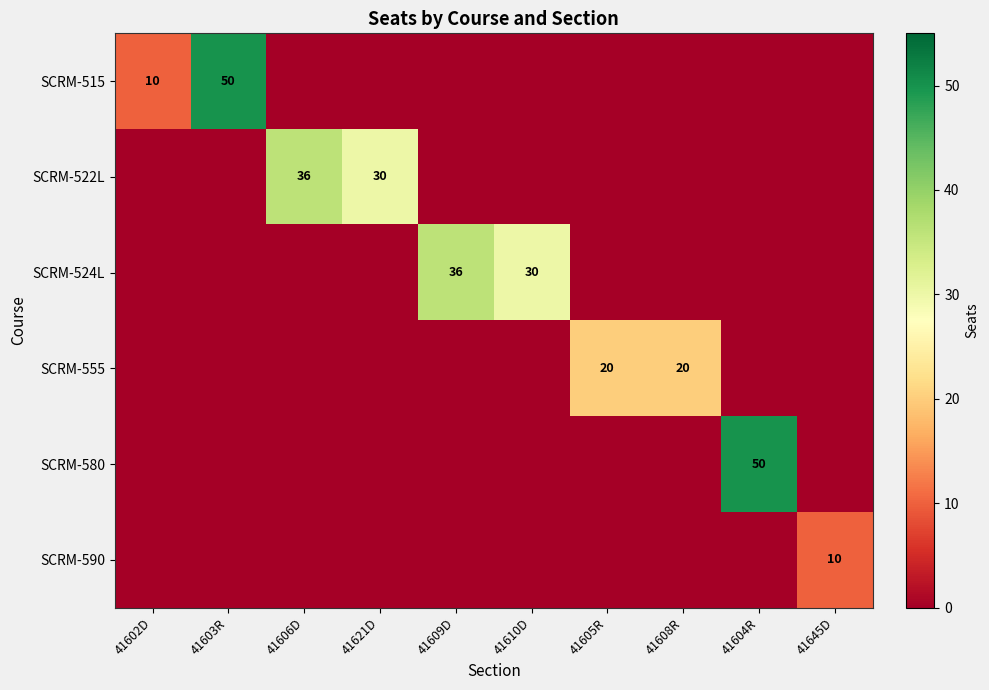

True or false: SCRM-515 has a value of 0 at 41609D.

True